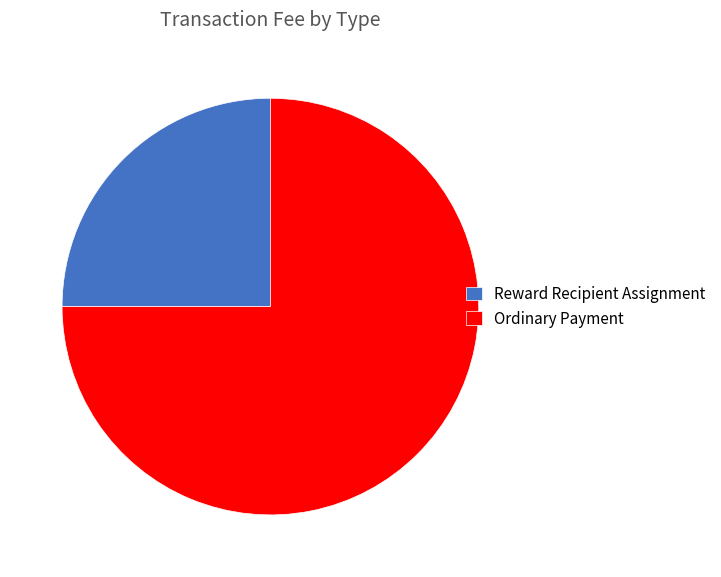

Is the sum of Ordinary Payment and Reward Recipient Assignment greater than half?

Yes